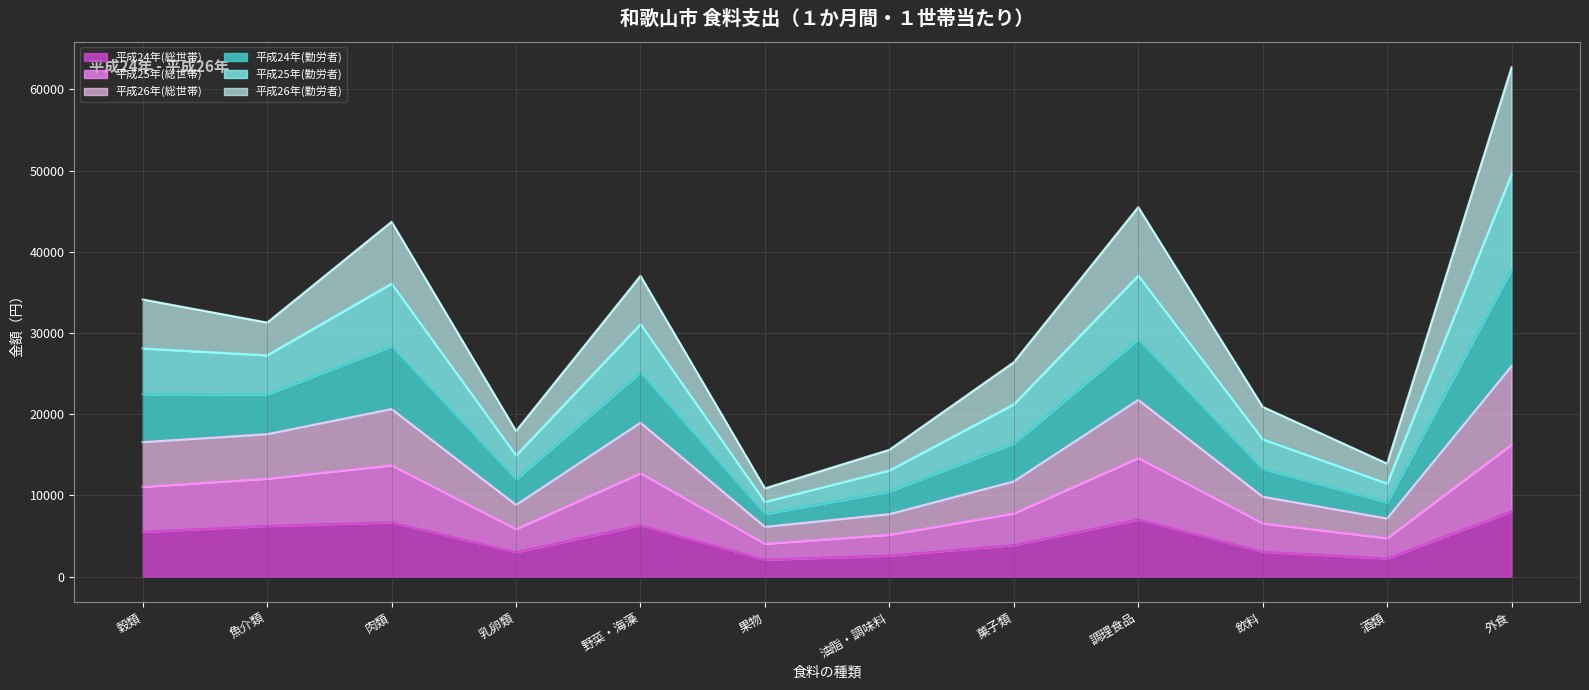

What is the total value across all series at 乳卵類?

17916